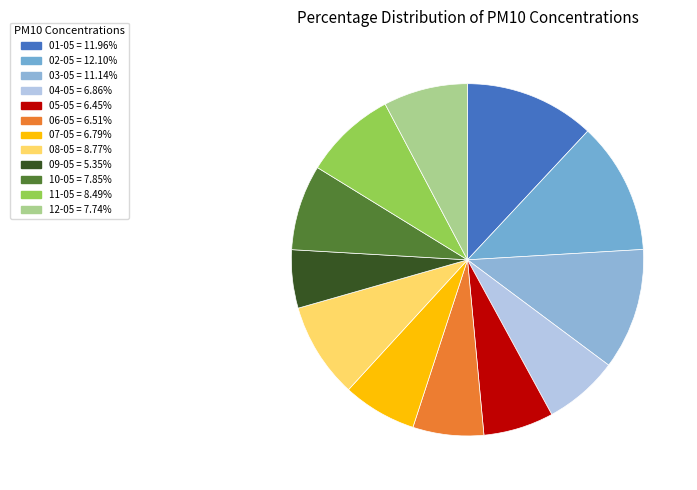

How many slices are in this pie chart?

12